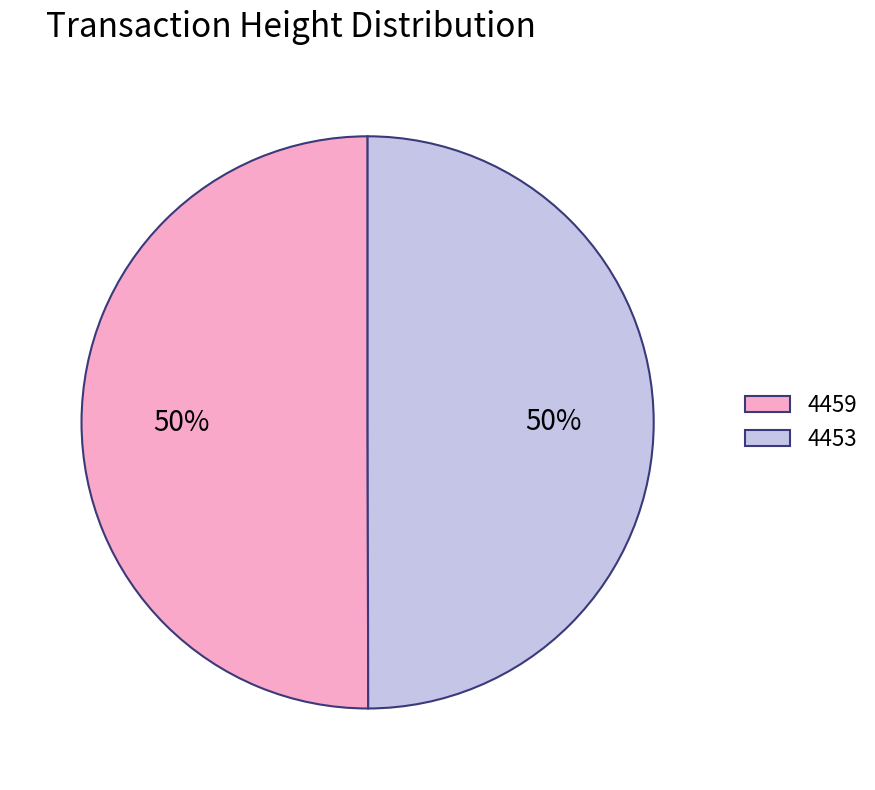

What is the ratio of the value at 4459 to the value at 4453?

1.0